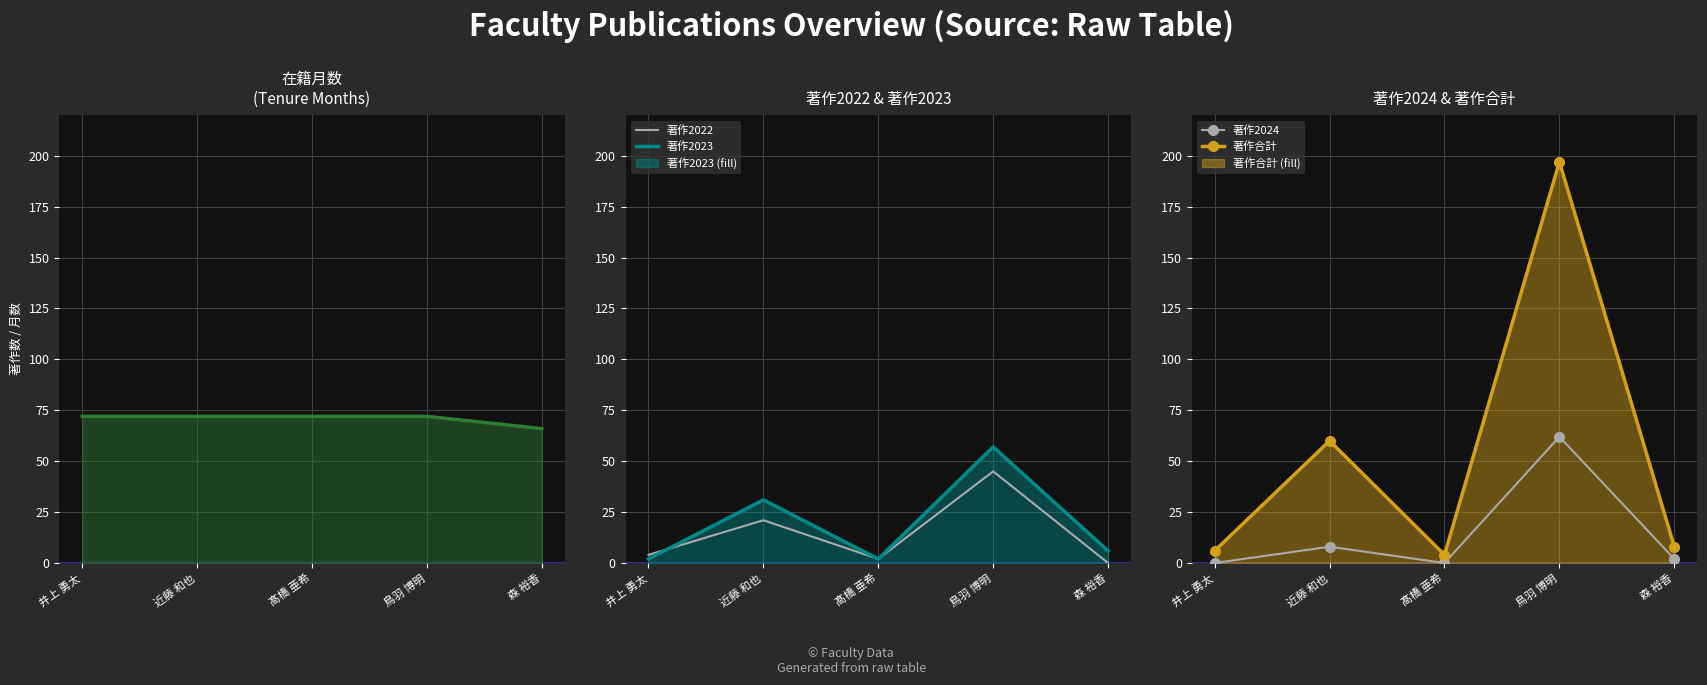

List the series in order of their peak value, lowest first.

著作2022, 著作2023, 著作2024, 在籍月数, 著作合計